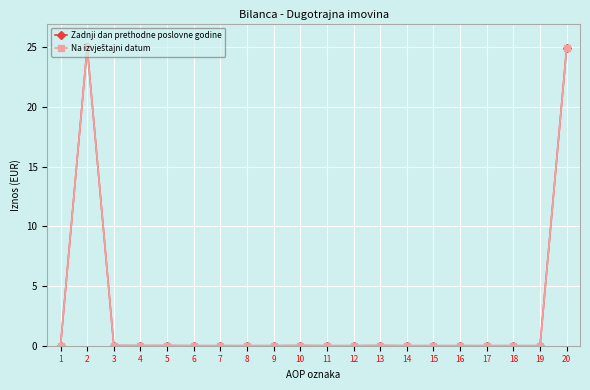

Count the number of categories in the chart.

20